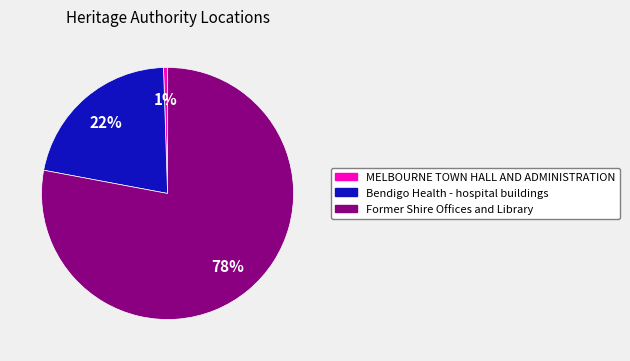

Is the sum of MELBOURNE TOWN HALL AND ADMINISTRATION and Former Shire Offices and Library greater than half?

Yes